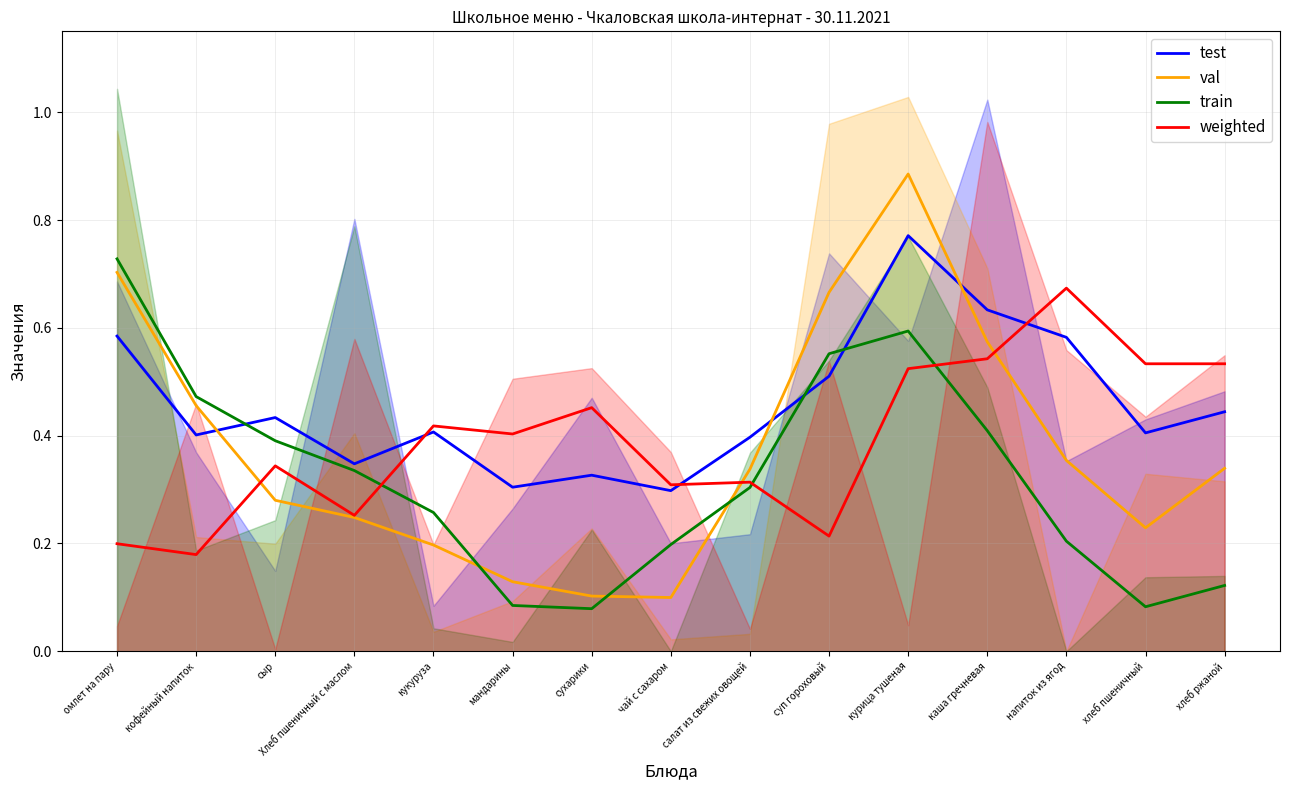

How many categories are shown in the chart?

15